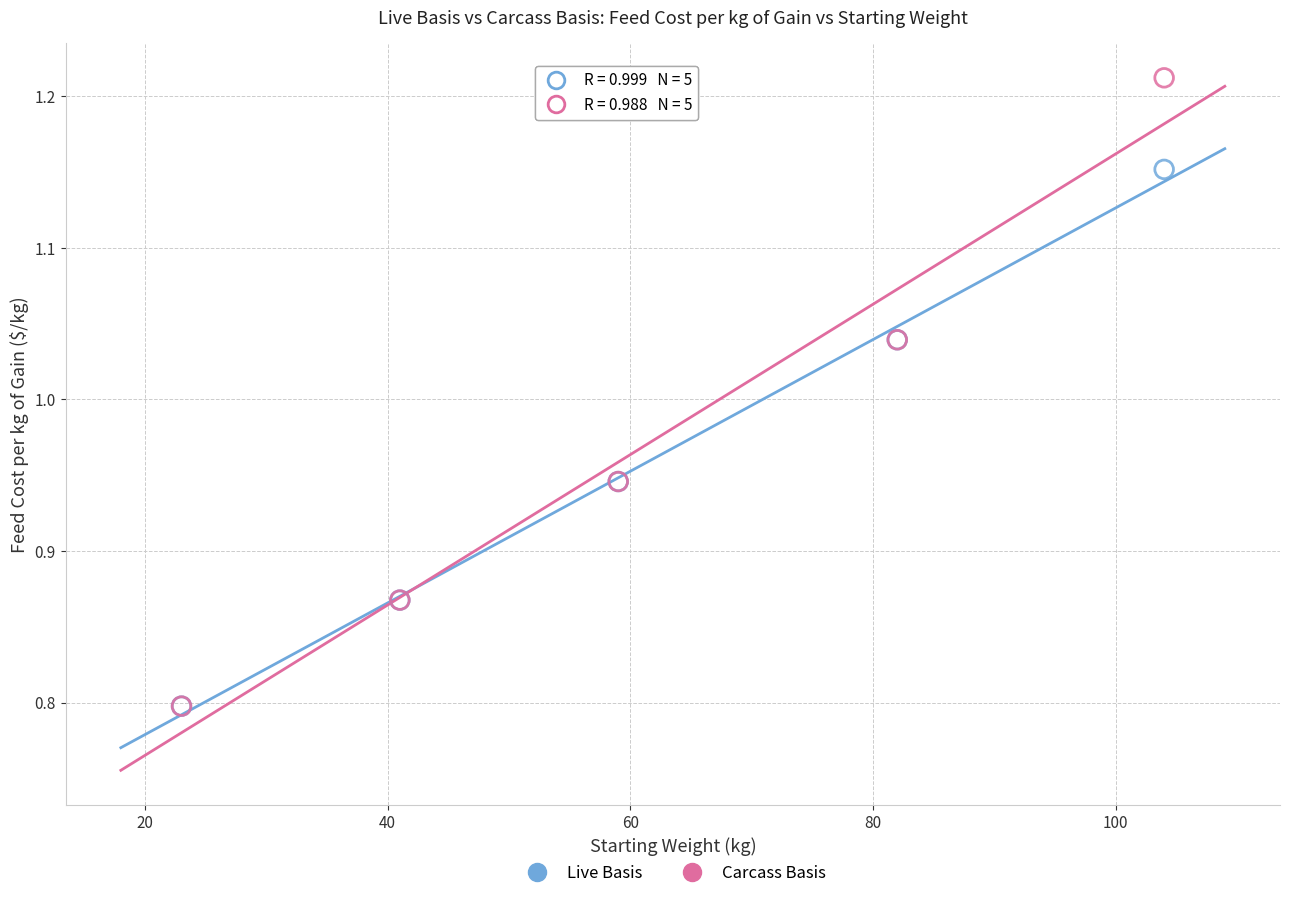

What are all the series names shown in the legend?

Live Basis, Carcass Basis